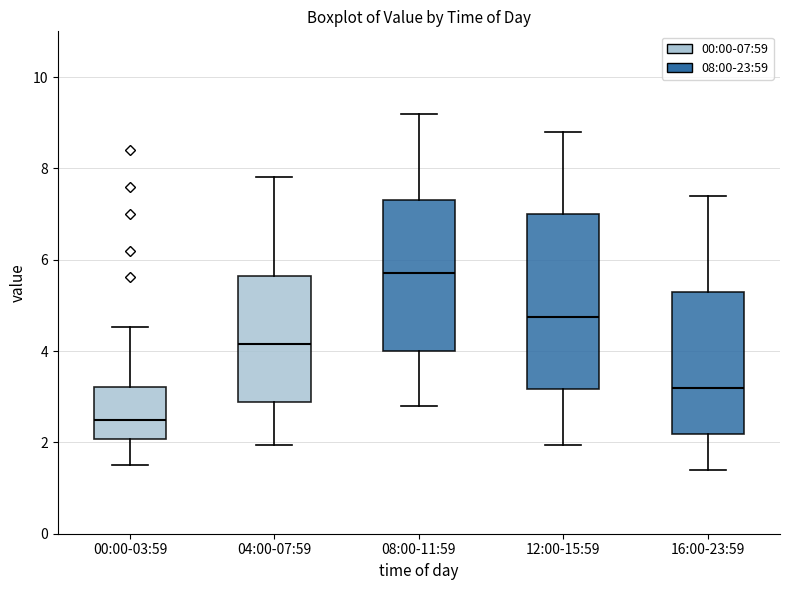

Reading left to right, transcribe this box plot: for each box, give where its median line is, the range the box spans, and where its two whiskers end, as read against the y-axis. The values are not printed on the chart, so give them approximately, as read against the axis.

00:00-03:59: median 2.6, box 2.0 to 3.2, whiskers 1.6 to 4.6
04:00-07:59: median 4.2, box 2.8 to 5.6, whiskers 2.0 to 7.8
08:00-11:59: median 5.8, box 4.0 to 7.4, whiskers 2.8 to 9.2
12:00-15:59: median 4.8, box 3.2 to 7.0, whiskers 2.0 to 8.8
16:00-23:59: median 3.2, box 2.2 to 5.4, whiskers 1.4 to 7.4